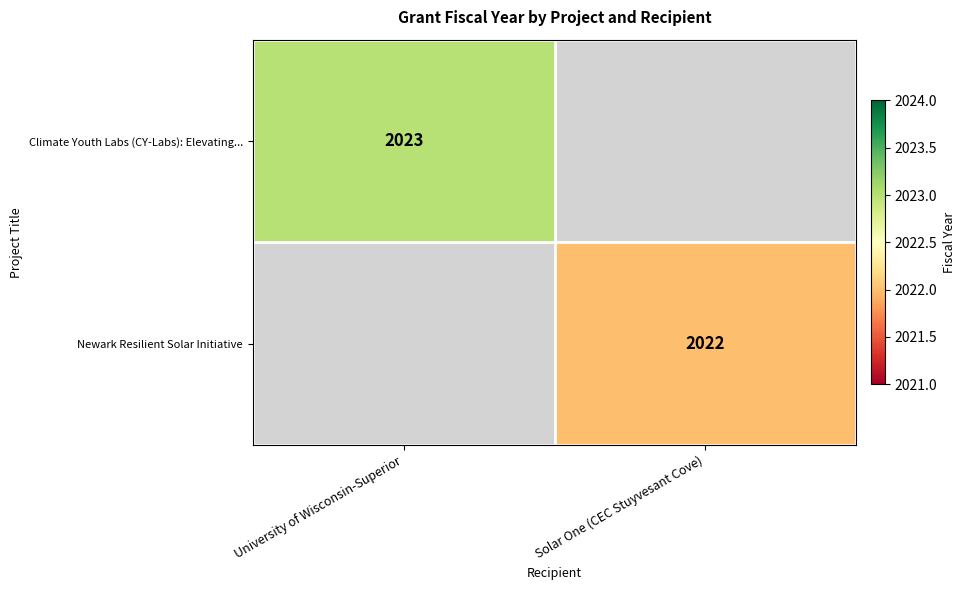

The Newark Resilient Solar Initiative series shows 3507 at Solar One (CEC Stuyvesant Cove). True or false?

False